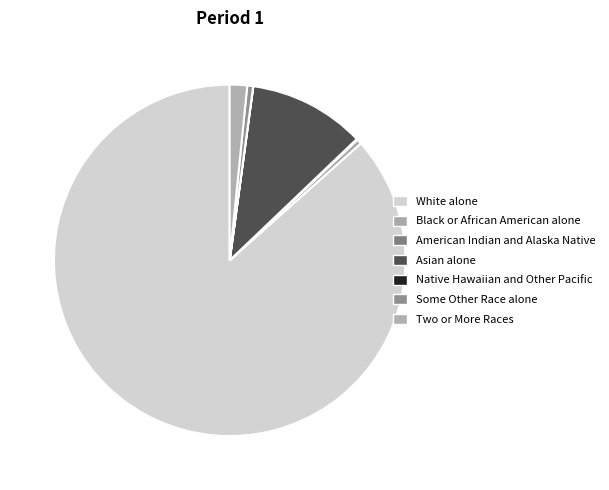

Which category has the biggest portion of the pie?

White alone